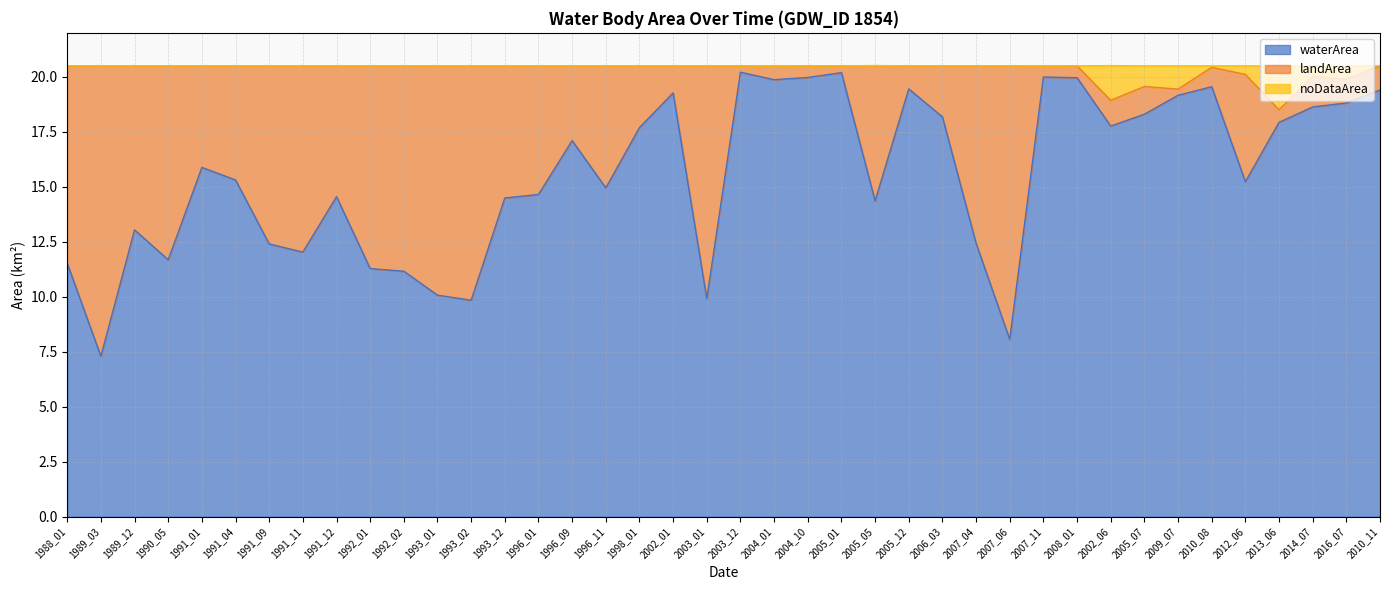

Does the chart have visible grid lines?

Yes